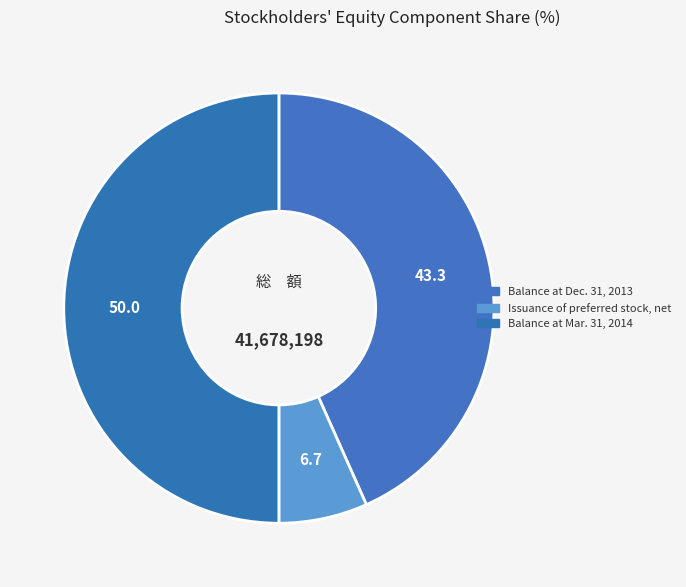

Which category has the smallest portion of the pie?

Issuance of preferred stock, net